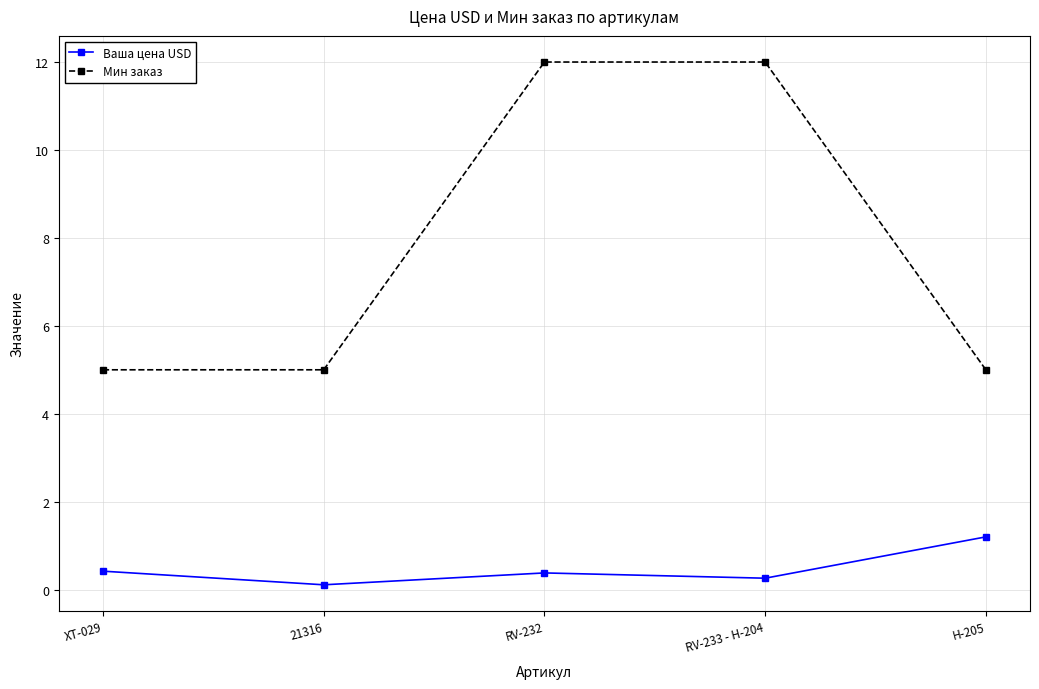

What is the maximum value for Мин заказ?

12.0